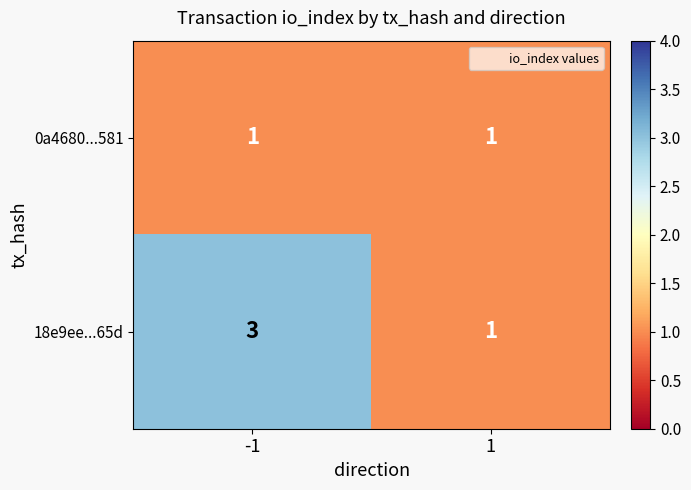

Which series has the largest total across all categories?

18e9ee...65d